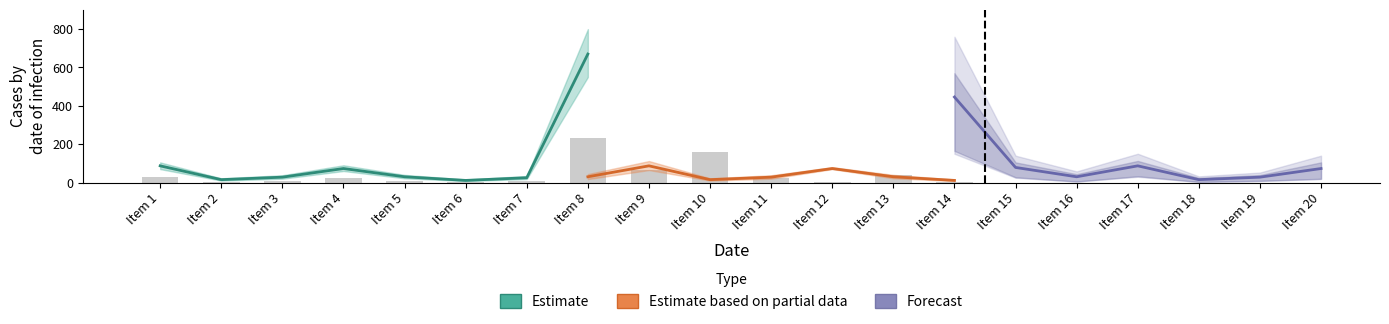

Is it true that Estimate based on partial data equals 28.0 at 11?

True